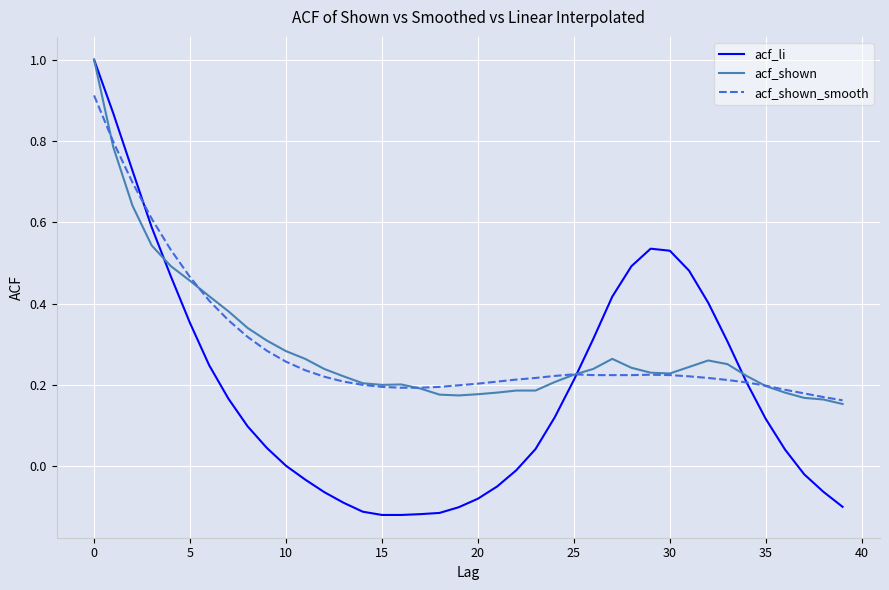

Which series has the widest spread of values?

acf_li